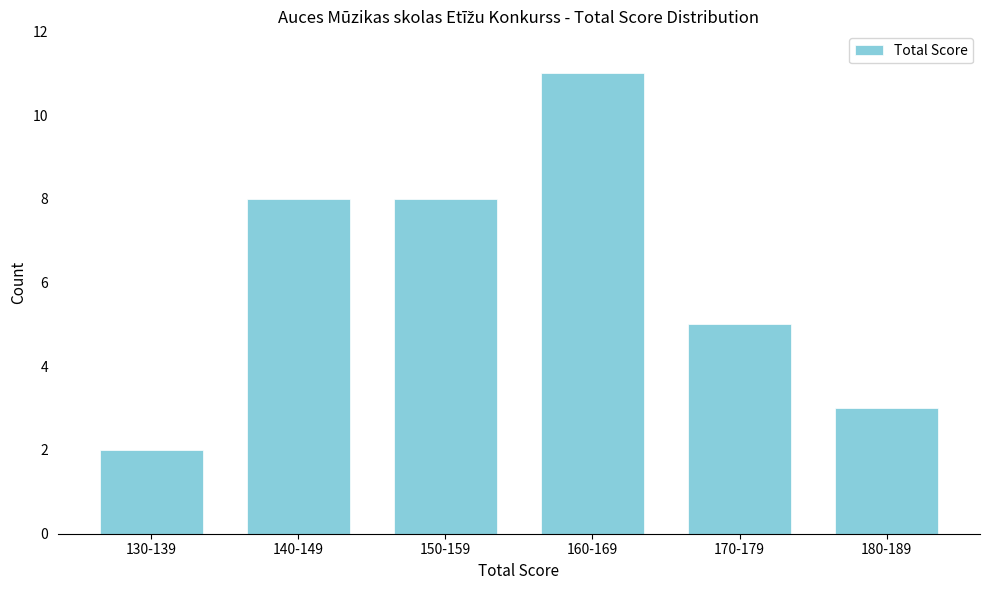

Reading left to right, list all the values displayed in this chart.

2	8	8	11	5	3